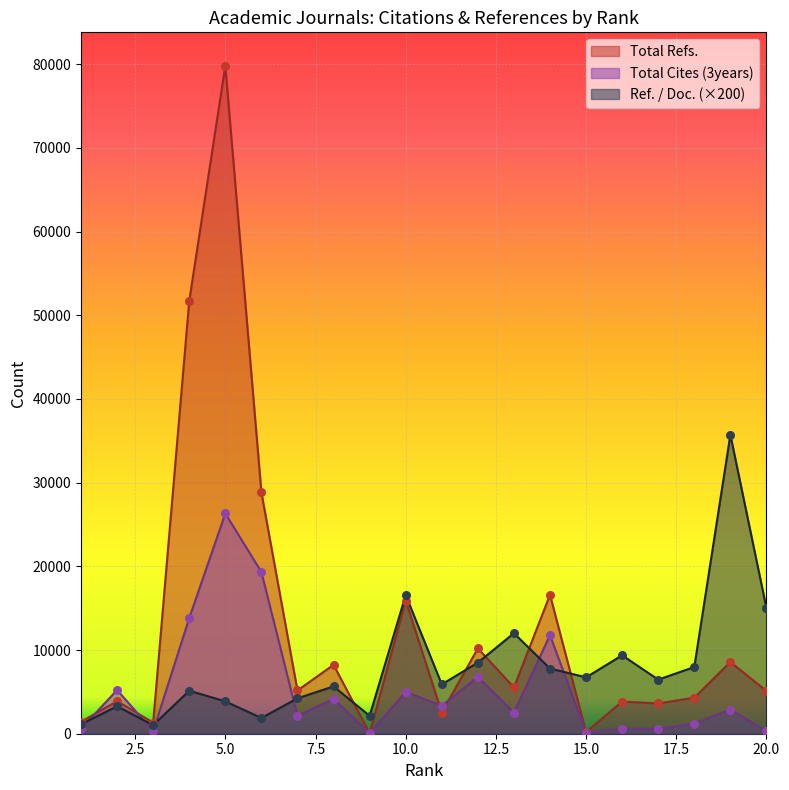

Which series has the largest total across all categories?

Total Refs.